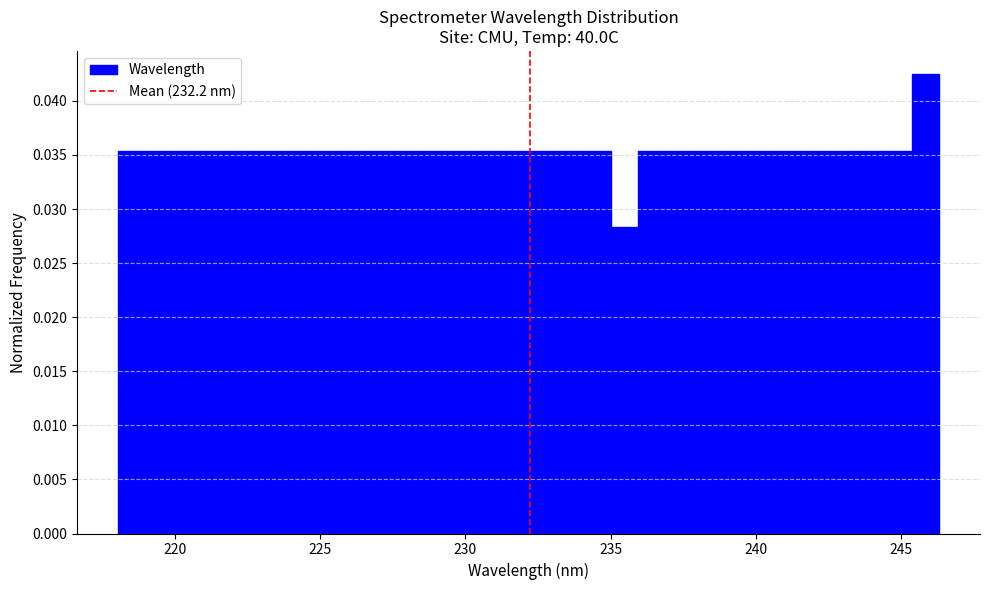

Read against the x-axis, roughly where is the centre of the tallest bar?

246.0